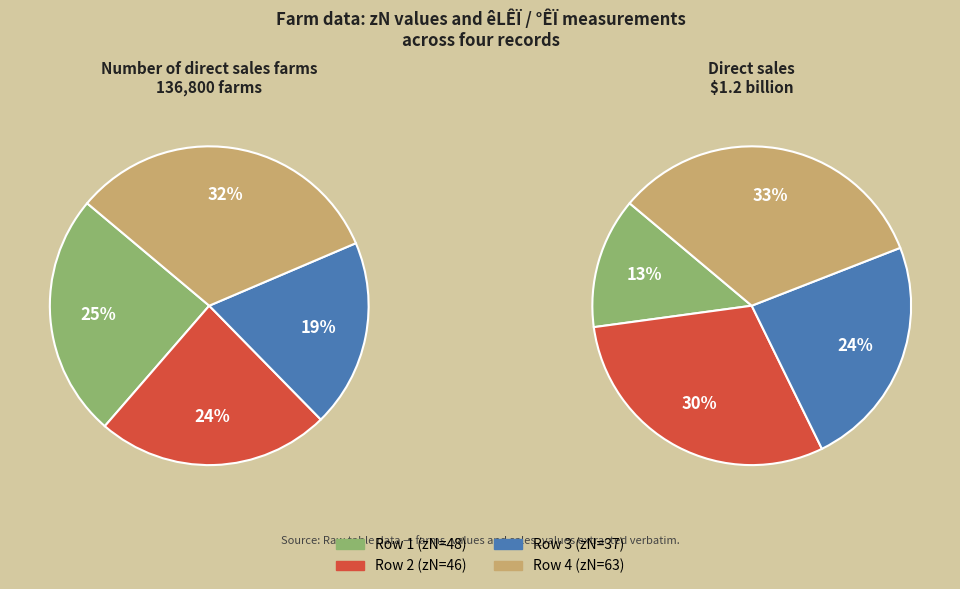

Which slice is the largest?

63